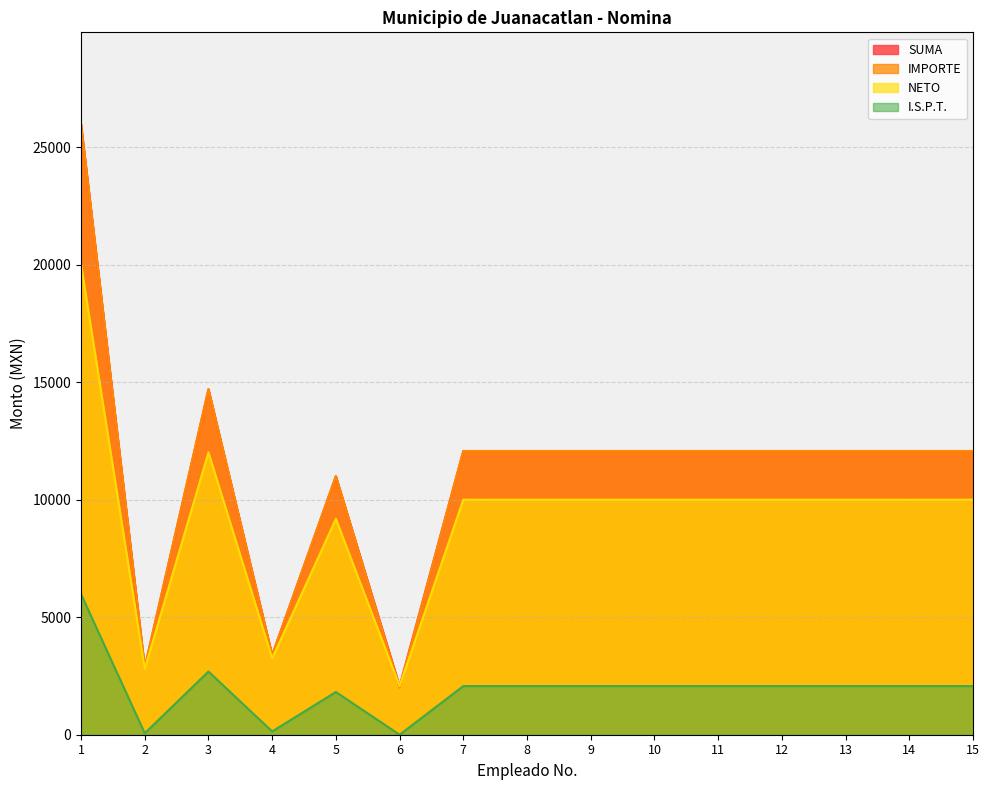

Which series has the largest total across all categories?

SUMA